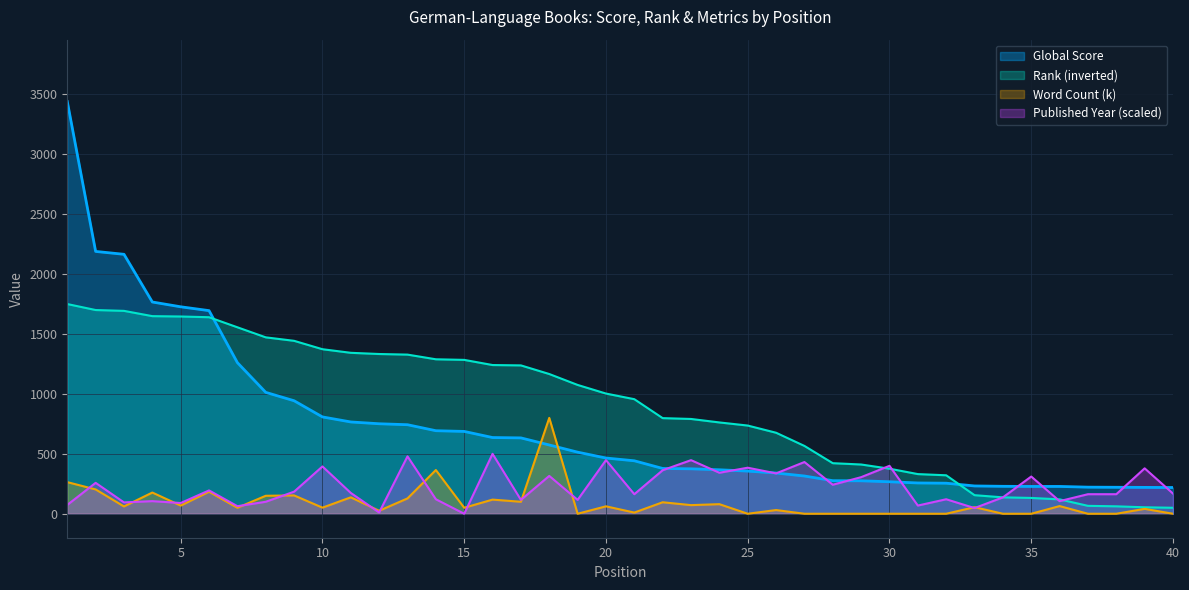

Reading left to right, list all the values displayed in this chart.

Global Score: 1=3440.0	2=2189.0	3=2165.0	4=1767.0	5=1727.0	6=1695.0	7=1261.0	8=1013.0	9=943.0	10=808.0	11=766.0	12=751.0	13=743.0	14=693.0	15=687.0	16=636.0	17=633.0	18=574.0	19=514.0	20=465.0	21=442.0	22=378.0	23=375.0	24=367.0	25=356.0	26=340.0	27=315.0	28=276.0	29=275.0	30=267.0	31=257.0	32=255.0	33=232.0	34=229.0	35=228.0	36=228.0	37=222.0	38=221.0	39=220.0	40=219.0
Global Rank: 1=1750.0	2=1700.0	3=1693.0	4=1649.0	5=1646.0	6=1640.0	7=1556.0	8=1472.0	9=1443.0	10=1373.0	11=1343.0	12=1333.0	13=1328.0	14=1289.0	15=1284.0	16=1241.0	17=1238.0	18=1166.0	19=1075.0	20=1003.0	21=956.0	22=798.0	23=791.0	24=762.0	25=736.0	26=676.0	27=566.0	28=422.0	29=411.0	30=376.0	31=331.0	32=321.0	33=155.0	34=137.0	35=132.0	36=120.0	37=66.0	38=62.0	39=54.0	40=50.0
Word Count (k): 1=264.0	2=203.0	3=61.0	4=177.0	5=68.0	6=184.0	7=50.0	8=150.0	9=153.0	10=51.0	11=137.0	12=25.0	13=128.0	14=365.0	15=50.0	16=118.0	17=100.0	18=800.0	19=0.0	20=62.0	21=10.0	22=96.0	23=72.0	24=80.0	25=0.0	26=31.0	27=0.0	28=0.0	29=0.0	30=0.0	31=0.0	32=0.0	33=55.0	34=0.0	35=0.0	36=64.0	37=0.0	38=0.0	39=41.0	40=0.0
Published Year: 1=73.7	2=257.9	3=94.7	4=105.3	5=89.5	6=194.7	7=63.2	8=100.0	9=184.2	10=394.7	11=173.7	12=10.5	13=478.9	14=121.1	15=0.0	16=500.0	17=115.8	18=315.8	19=115.8	20=447.4	21=163.2	22=363.2	23=447.4	24=342.1	25=384.2	26=336.8	27=431.6	28=242.1	29=305.3	30=400.0	31=68.4	32=121.1	33=47.4	34=136.8	35=310.5	36=105.3	37=163.2	38=163.2	39=378.9	40=168.4